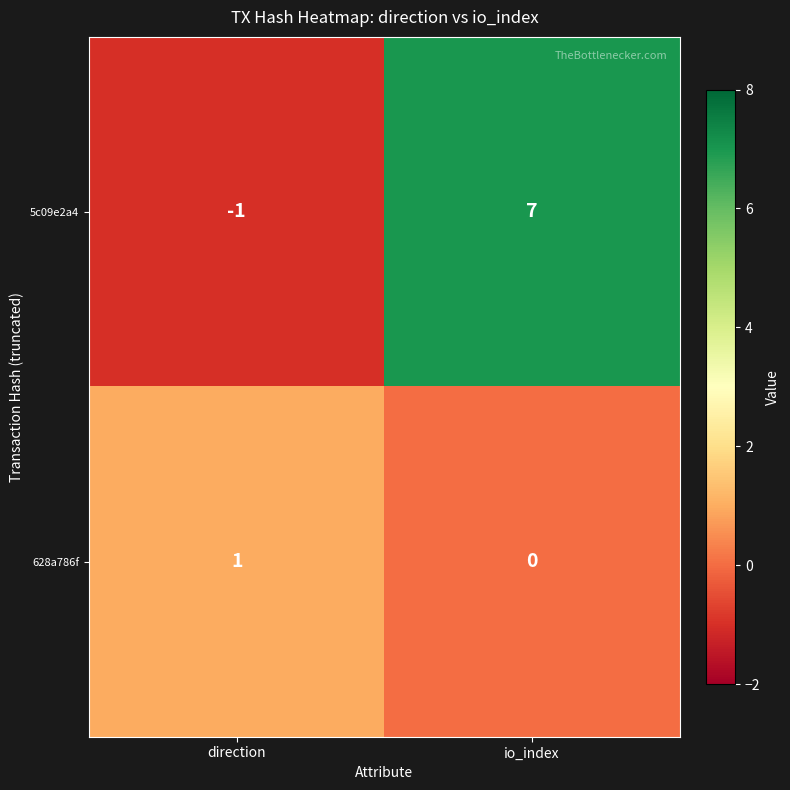

Between direction and io_index, which series saw the biggest shift?

5c09e2a4